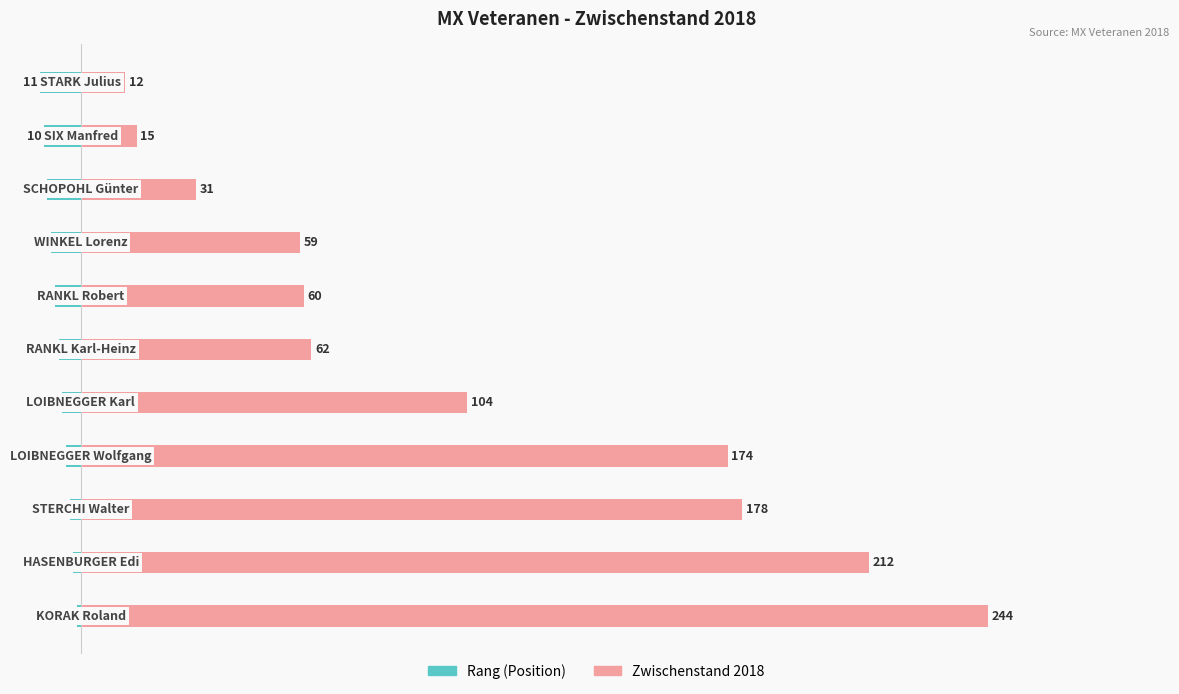

How many bars are there in each group?

2